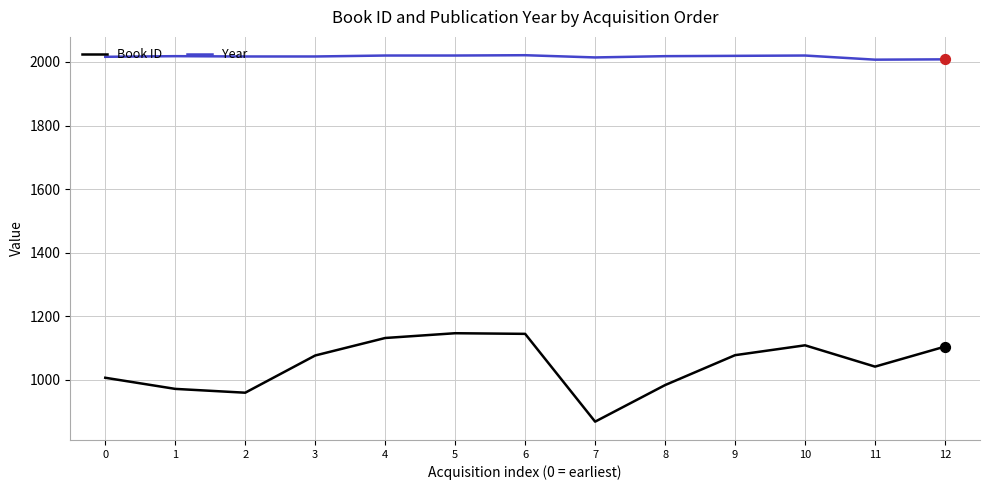

At how many categories does at least one series exceed 1571?

13